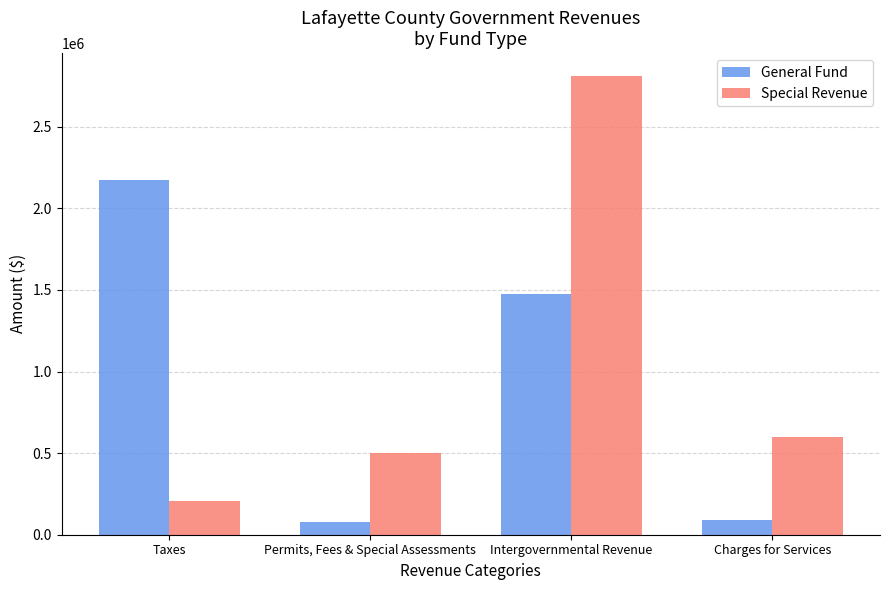

The General Fund series shows 88094 at Charges for Services. True or false?

True